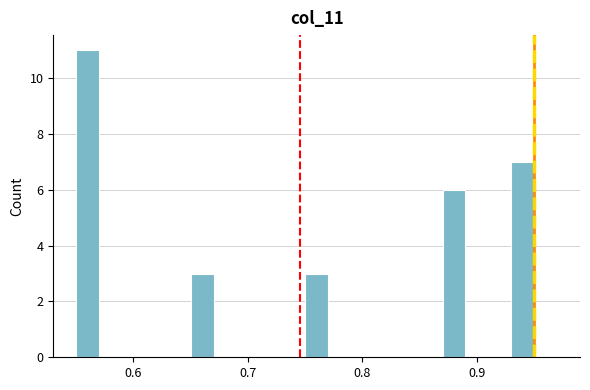

Read against the x-axis, roughly where is the centre of the tallest bar?

0.56